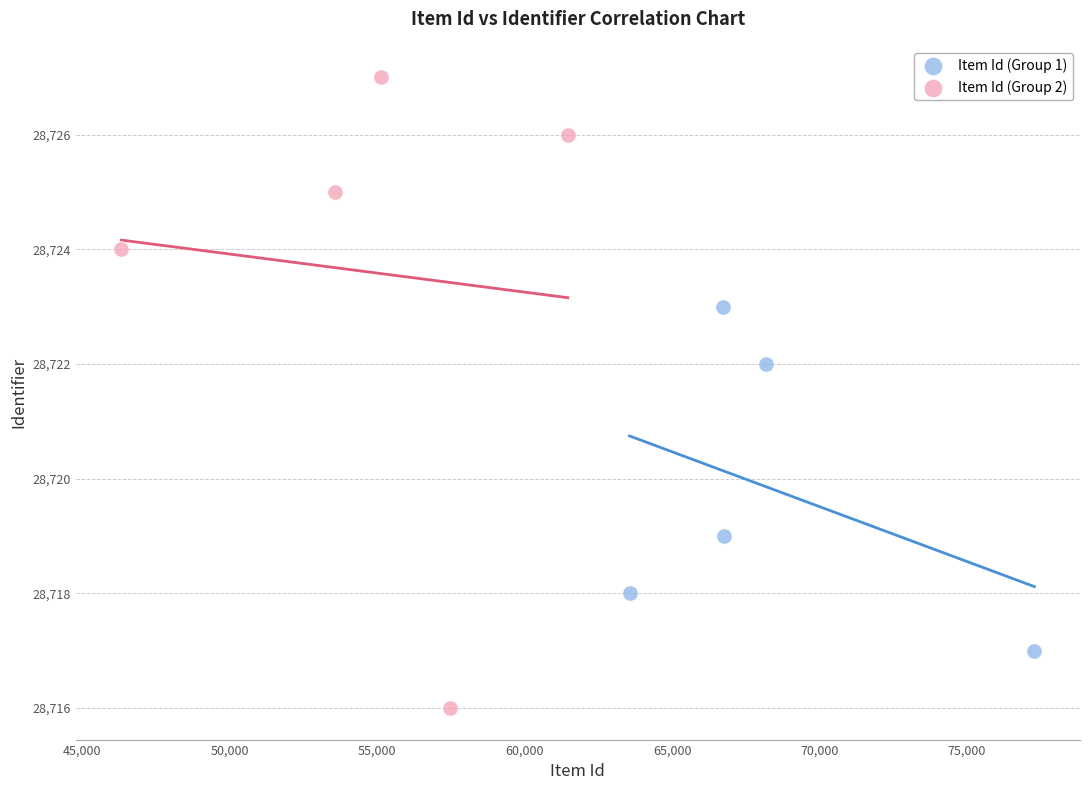

Which series has the widest spread of Y values?

Item Id (Group 2)